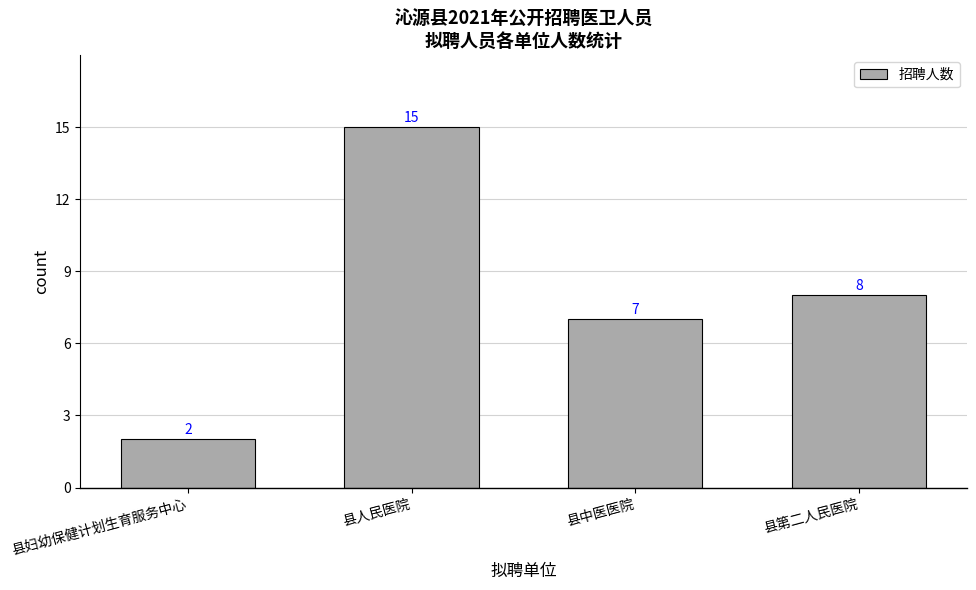

List the labels in order of value, largest first.

县人民医院, 县第二人民医院, 县中医医院, 县妇幼保健计划生育服务中心